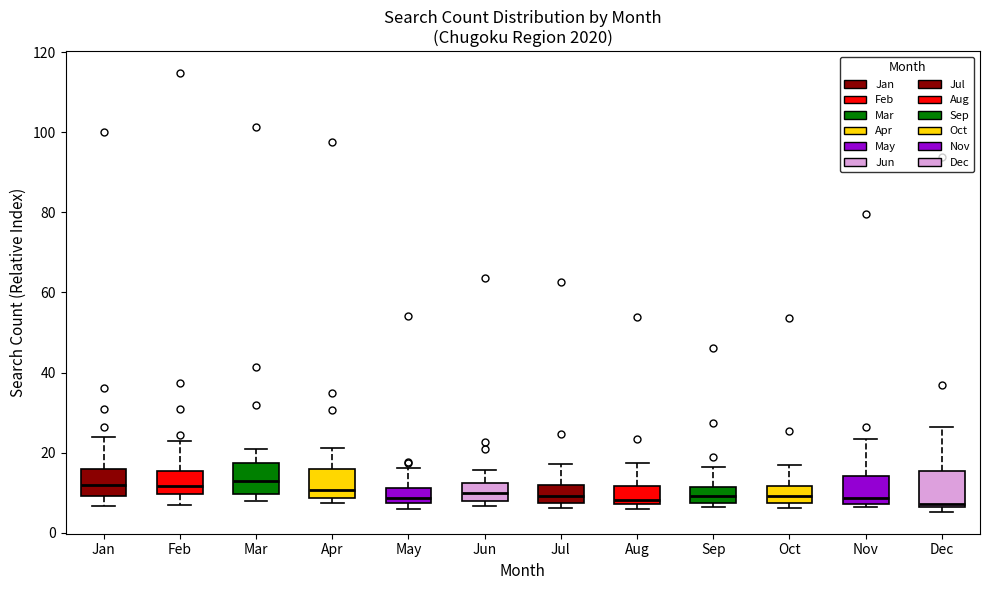

Where is the lower edge of the box for Mar on the y-axis? The values are not printed on the chart, so give them approximately, as read against the axis.

10